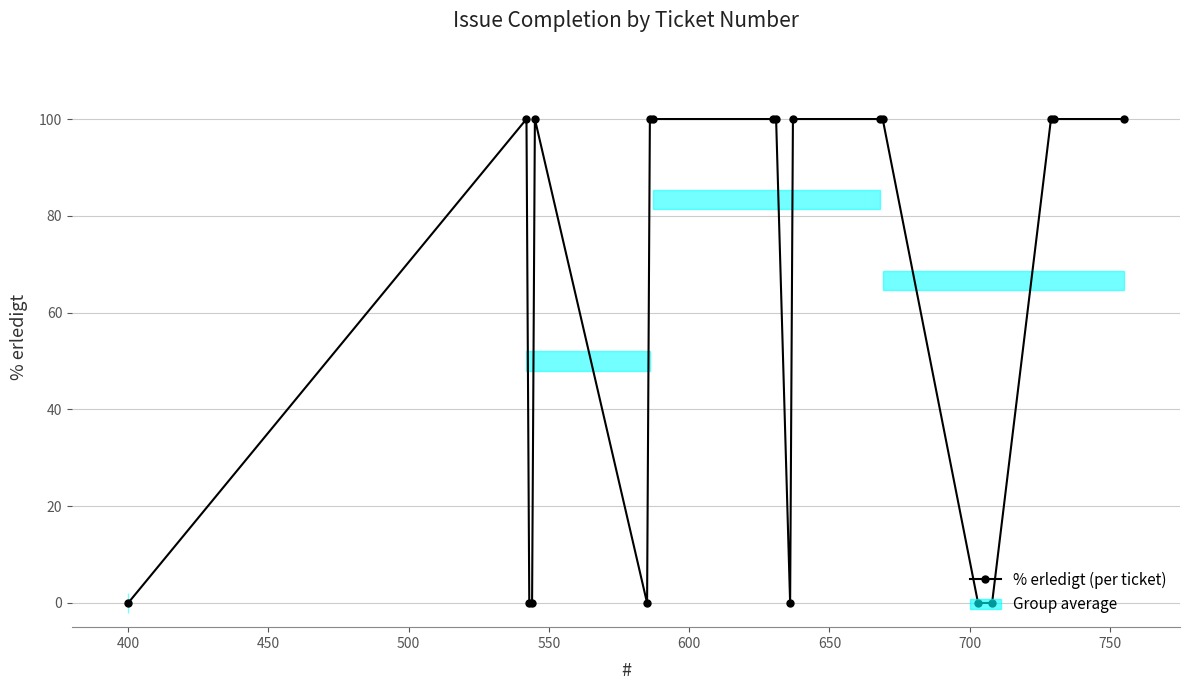

What is the difference between the maximum and minimum values?

100